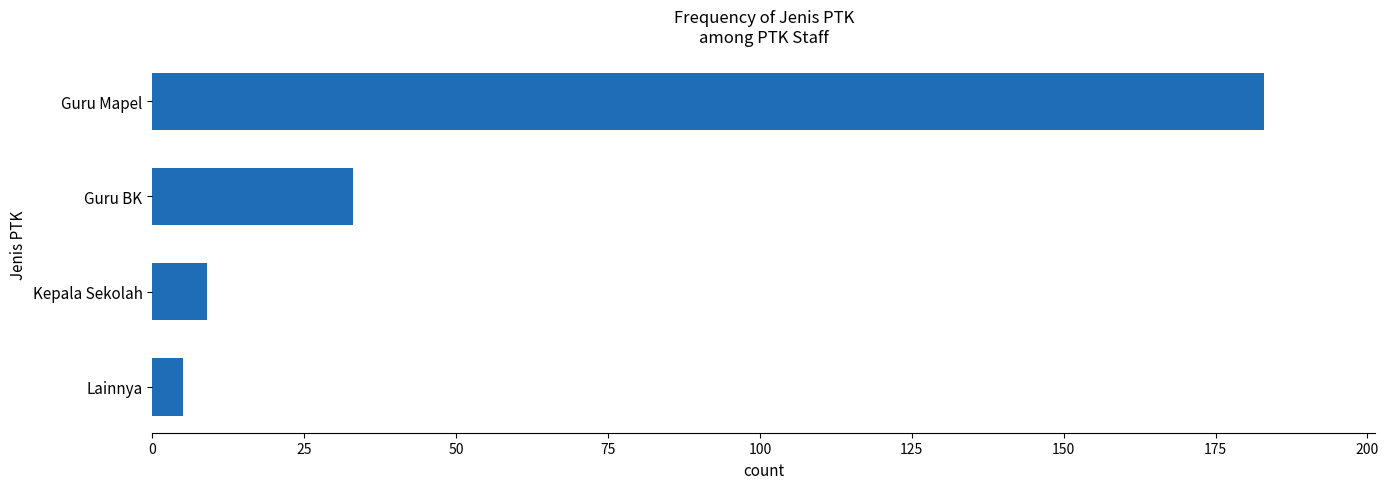

Rank the categories by value from lowest to highest.

Lainnya, Kepala Sekolah, Guru BK, Guru Mapel